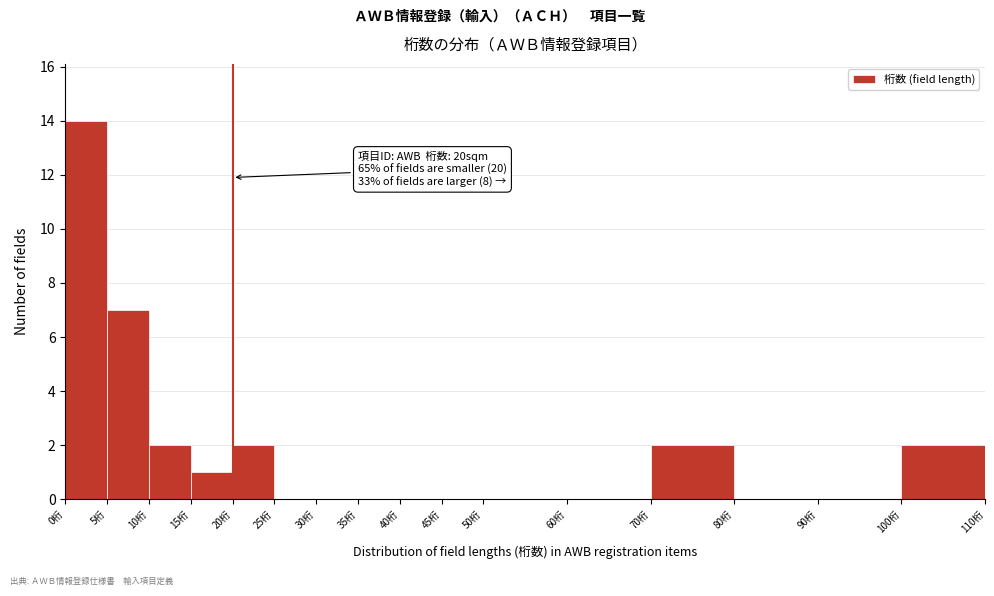

Which range on the x-axis has the tallest bar?

0 to 5